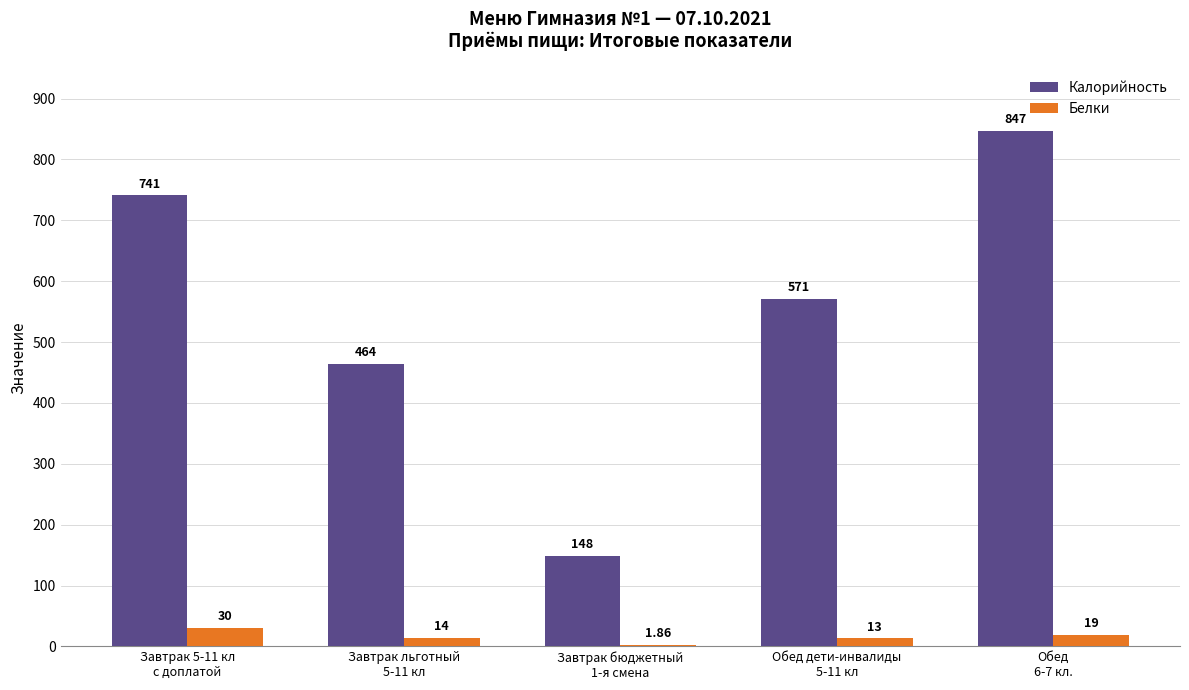

How many distinct data groups are displayed?

2